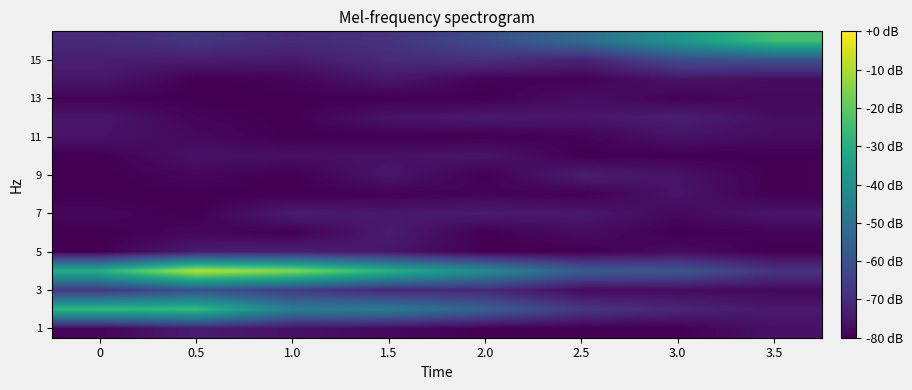

Which has a higher value, 3.5 or 1.5?

3.5